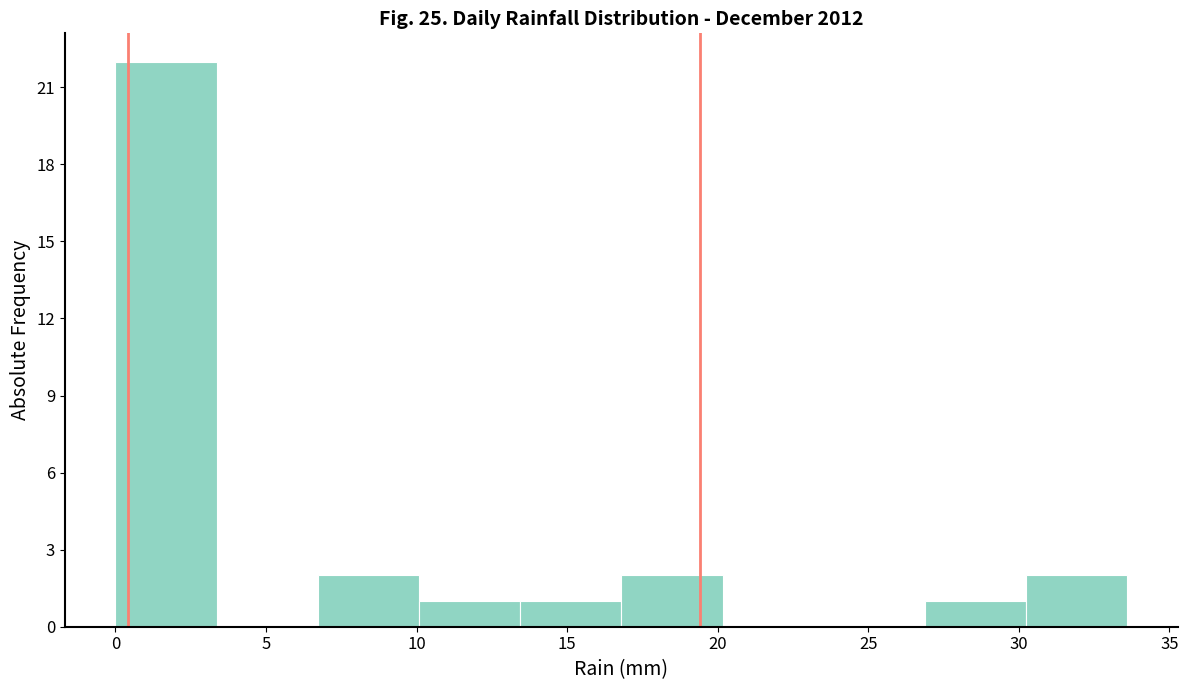

How tall is the bar that spans 17.0 to 20.0 on the x-axis? Neither the bar edges nor the heights are printed on the chart, so give them approximately, as read against the axes.

2